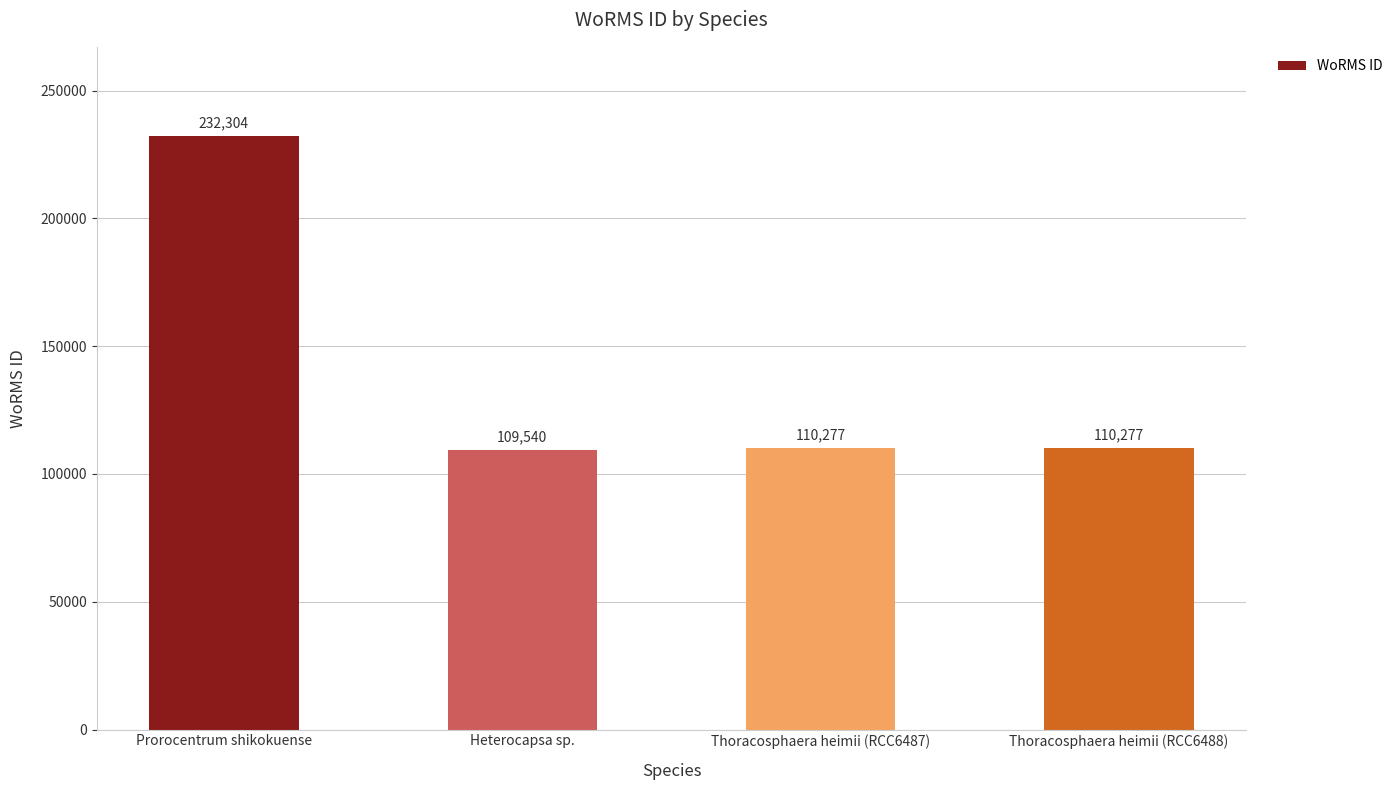

Approximately how many times larger is the value at Prorocentrum shikokuense compared to Heterocapsa sp.?

2.1